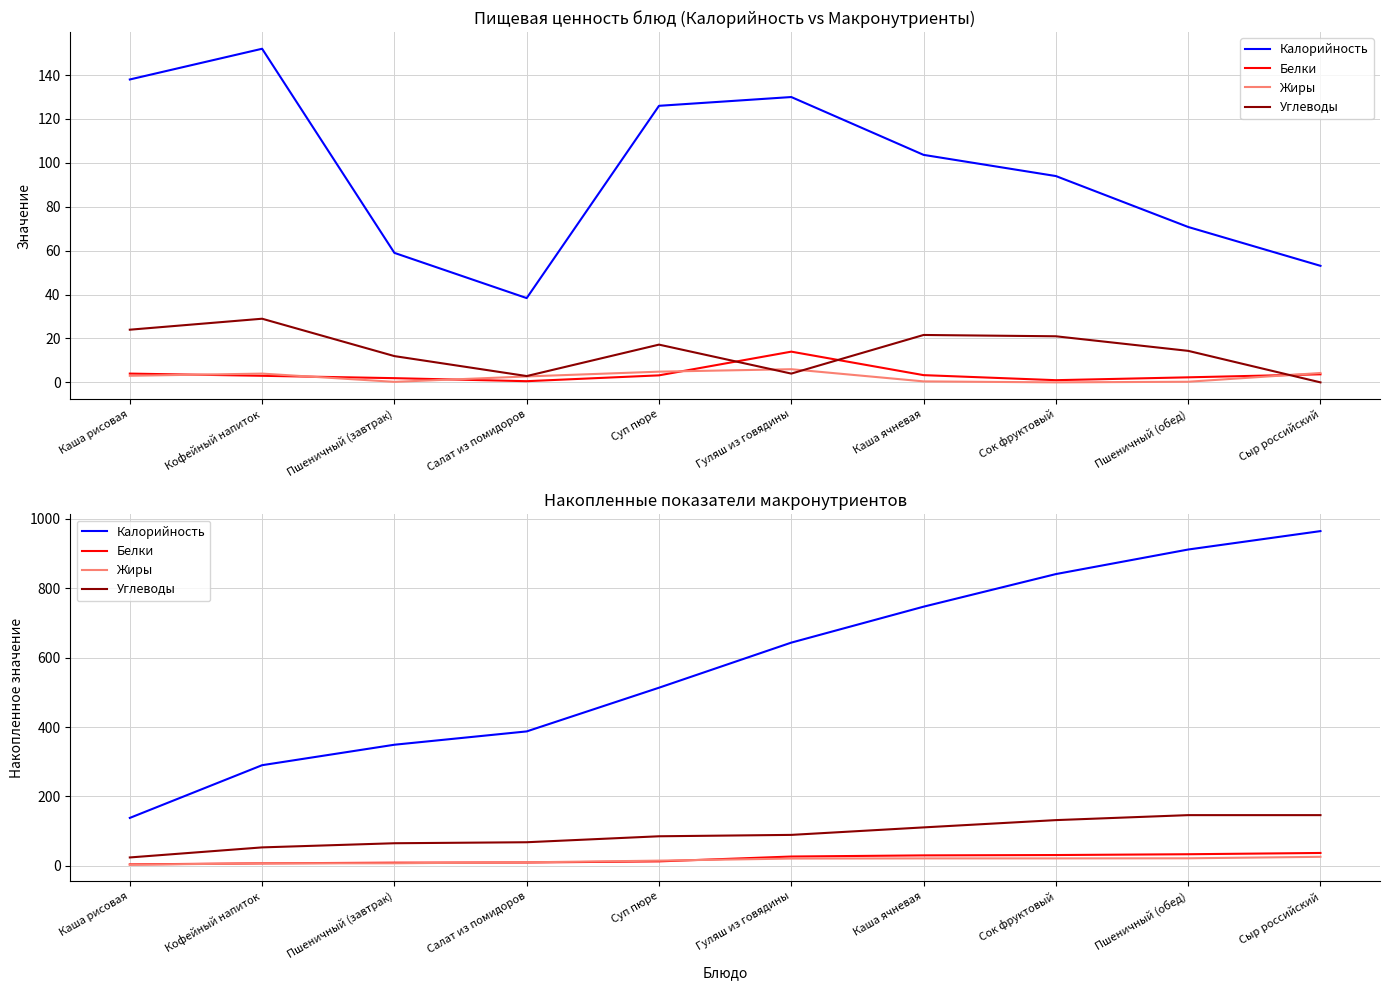

Reading left to right, what are all the values shown in this chart?

Калорийность: Каша рисовая=138.0	Кофейный напиток=290.0	Пшеничный (завтрак)=349.0	Салат из помидоров=387.4	Суп пюре=513.4	Гуляш из говядины=643.4	Каша ячневая=747.0	Сок фруктовый=841.0	Пшеничный (обед)=911.8	Сыр российский=964.9
Белки: Каша рисовая=4.0	Кофейный напиток=7.0	Пшеничный (завтрак)=8.9	Салат из помидоров=9.5	Суп пюре=12.7	Гуляш из говядины=26.7	Каша ячневая=30.0	Сок фруктовый=31.0	Пшеничный (обед)=33.3	Сыр российский=36.9
Жиры: Каша рисовая=3.0	Кофейный напиток=7.0	Пшеничный (завтрак)=7.2	Салат из помидоров=9.9	Суп пюре=14.8	Гуляш из говядины=20.8	Каша ячневая=21.3	Сок фруктовый=21.3	Пшеничный (обед)=21.6	Сыр российский=25.8
Углеводы: Каша рисовая=24.0	Кофейный напиток=53.0	Пшеничный (завтрак)=65.0	Салат из помидоров=67.8	Суп пюре=85.0	Гуляш из говядины=89.0	Каша ячневая=110.7	Сок фруктовый=131.7	Пшеничный (обед)=146.0	Сыр российский=146.0